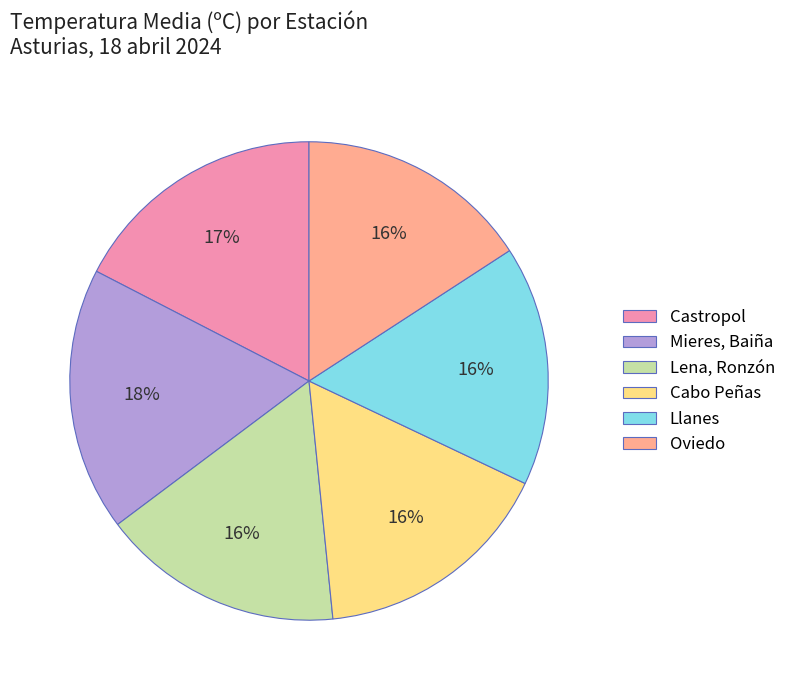

Do Oviedo and Cabo Peñas together represent more than half of the pie?

No